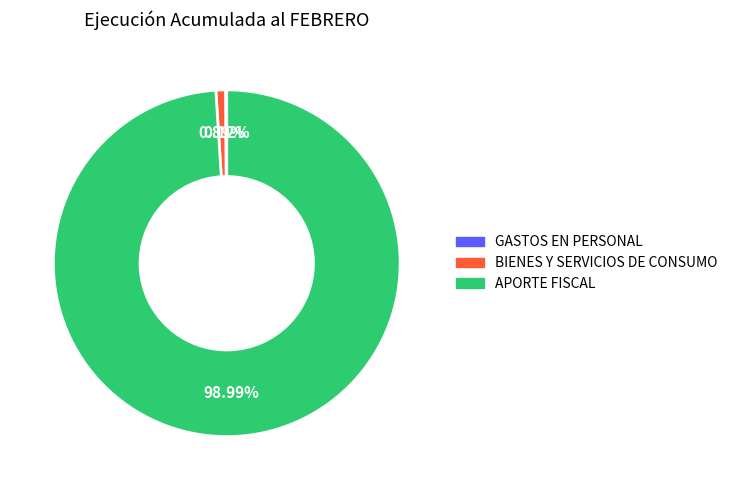

Between APORTE FISCAL and BIENES Y SERVICIOS DE CONSUMO, which is larger?

APORTE FISCAL